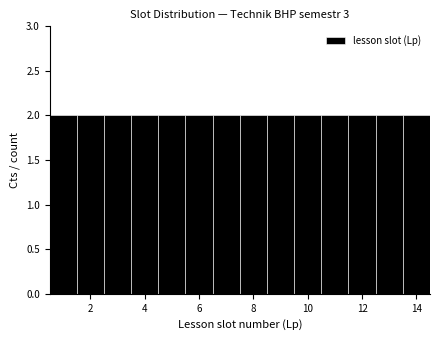

Reading left to right, transcribe this chart: for each bar, give the range it covers on the x-axis and its height. Neither the bar edges nor the heights are printed on the chart, so give them approximately, as read against the axes.

0.5 to 1.5: 2
1.5 to 2.5: 2
2.5 to 3.5: 2
3.5 to 4.5: 2
4.5 to 5.5: 2
5.5 to 6.5: 2
6.5 to 7.5: 2
7.5 to 8.5: 2
8.5 to 9.5: 2
9.5 to 10.5: 2
10.5 to 11.5: 2
11.5 to 12.5: 2
12.5 to 13.5: 2
13.5 to 14.5: 2